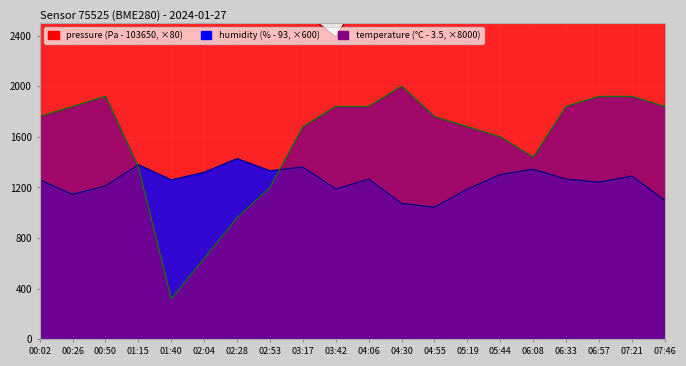

True or false: humidity (line) and pressure (line) intersect in this chart.

False